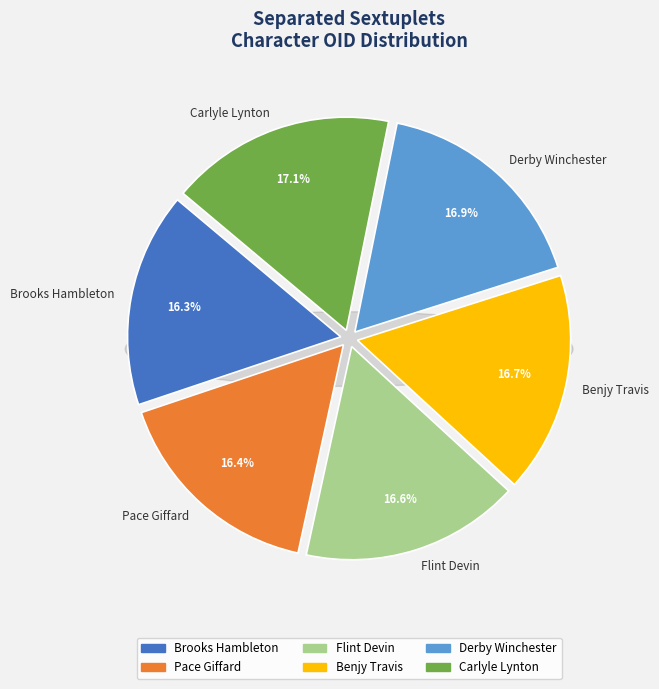

To the nearest percent, what percentage of the pie is Brooks Hambleton?

16%